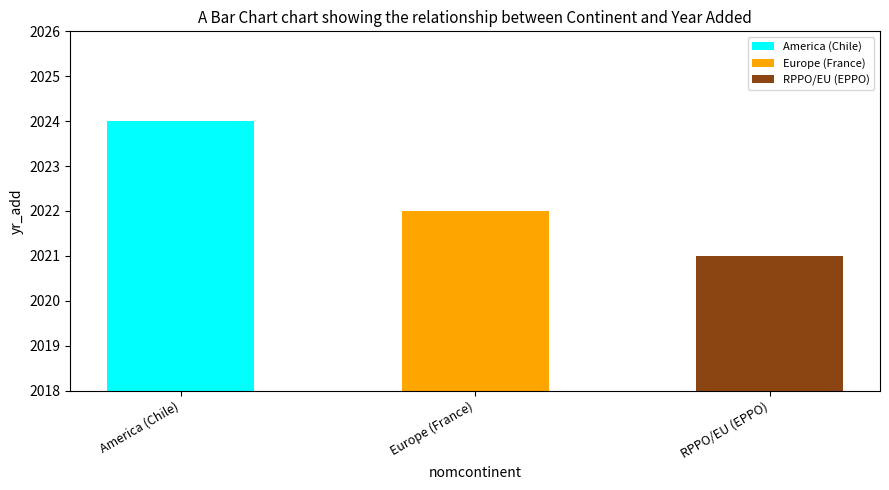

Which has a higher value, Europe (France) or RPPO/EU (EPPO)?

Europe (France)